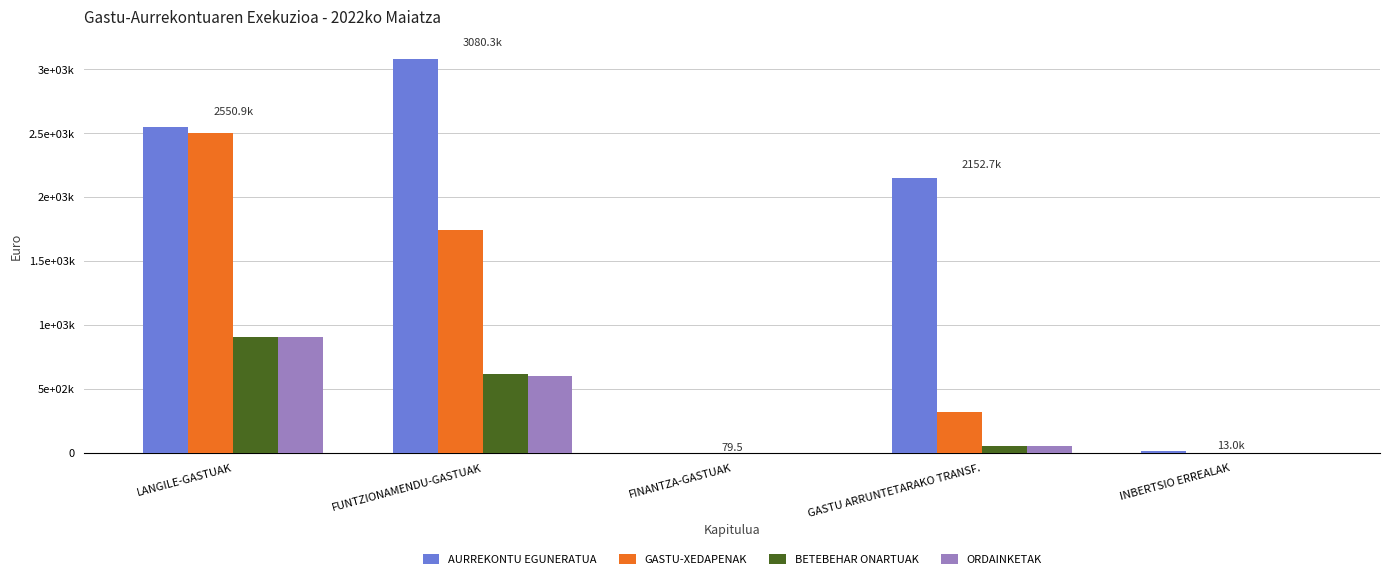

At how many categories does at least one series exceed 1438059?

3